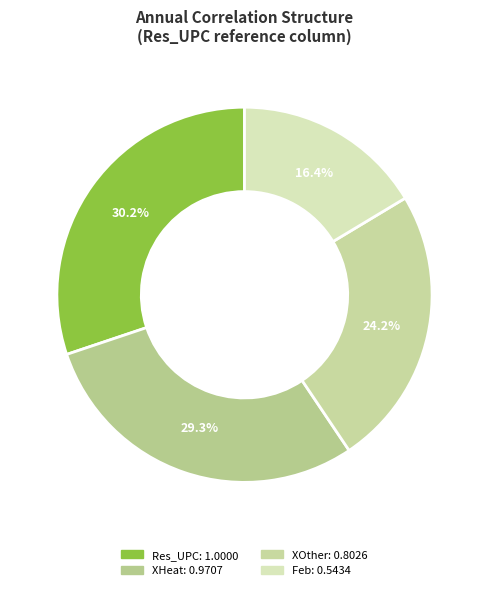

To the nearest percent, what portion does Feb represent?

16%